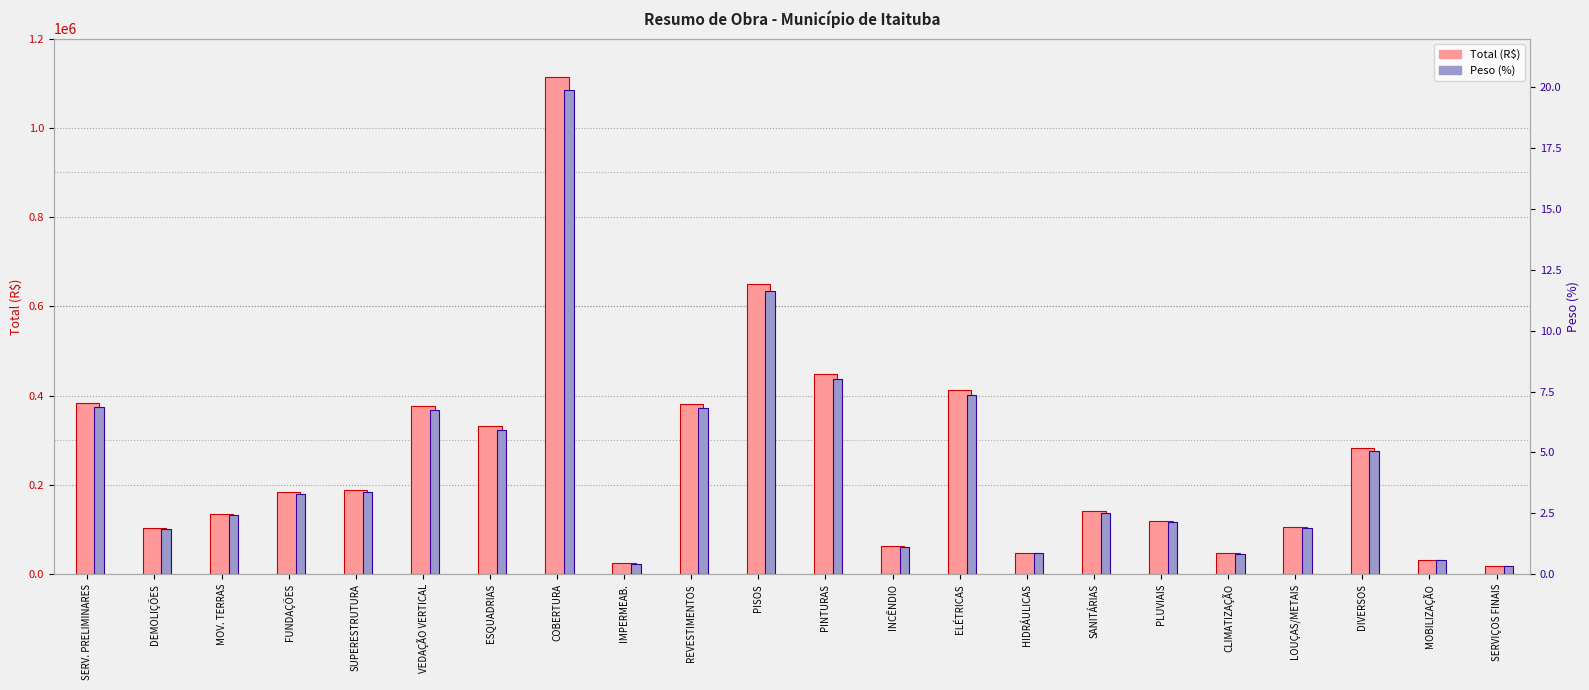

Reading left to right, what are all the values shown in this chart?

Total (R$): 383861.0	103954.2	135903.2	183834.0	189528.7	376715.1	331064.9	1112891.8	24105.5	382189.0	651102.4	449401.8	62938.8	412163.0	47964.0	140726.1	119424.1	46311.0	105080.8	282235.8	32103.1	19048.5
Peso (%): 6.9	1.9	2.4	3.3	3.4	6.7	5.9	19.9	0.4	6.8	11.6	8.0	1.1	7.4	0.9	2.5	2.1	0.8	1.9	5.0	0.6	0.3